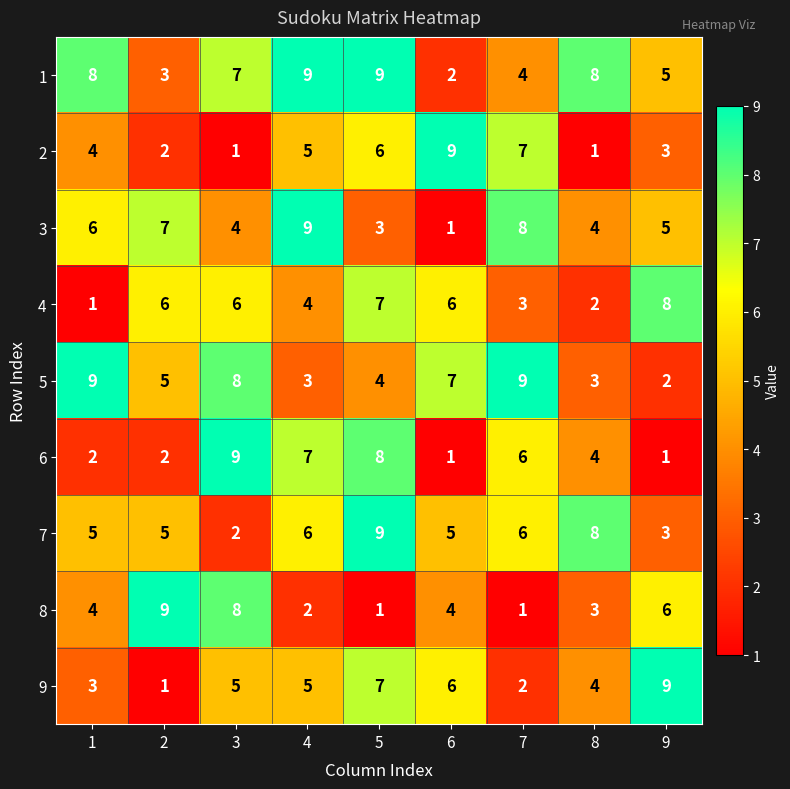

How many values in the 3 series are below 5?

4